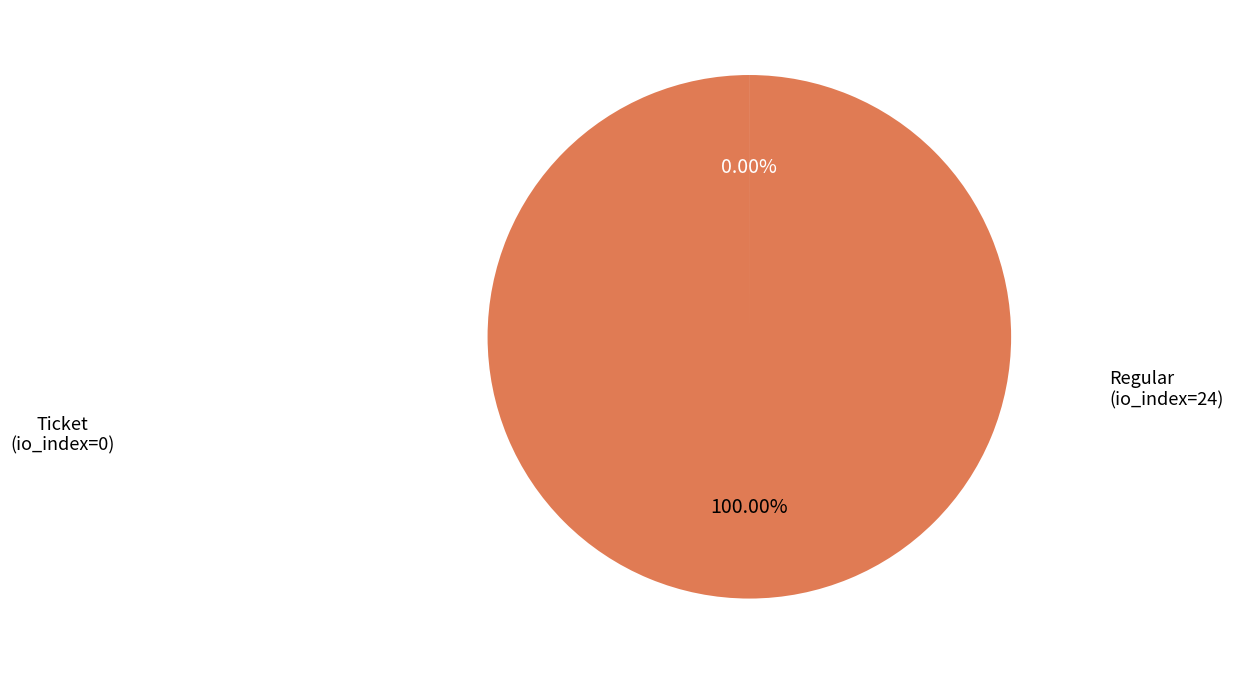

Is there any slice that represents more than half of the pie?

Yes